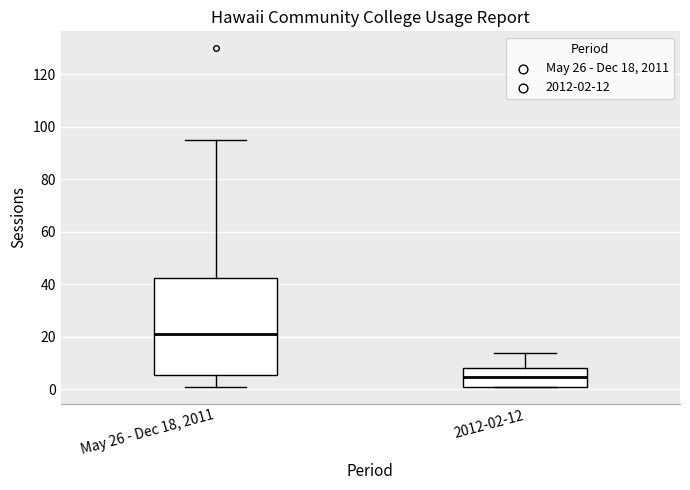

Reading left to right, read every box against the y-axis: the position of its median line, the range the box covers, and the ends of its whiskers. The values are not printed on the chart, so give them approximately, as read against the axis.

May 26 - Dec 18, 2011: median 22, box 6 to 42, whiskers 2 to 96
2012-02-12: median 4, box 2 to 8, whiskers 2 to 14